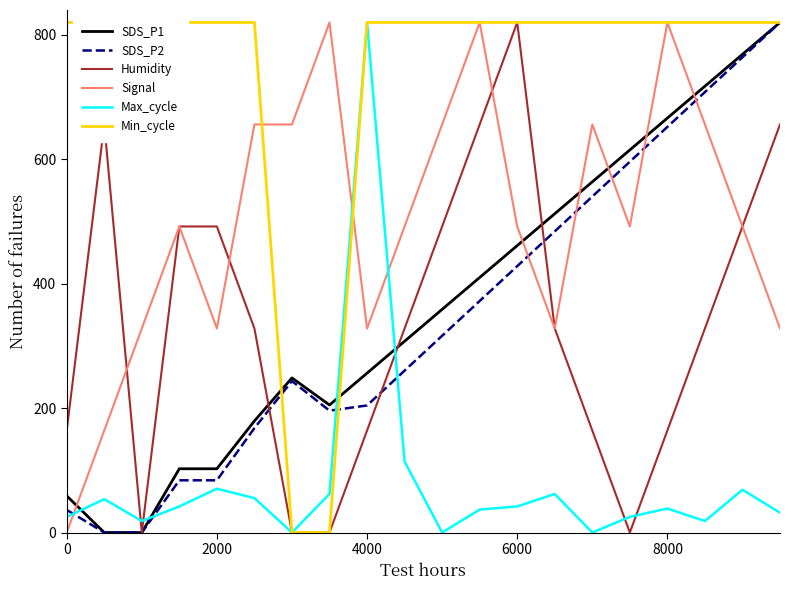

True or false: SDS_P2 and Signal intersect in this chart.

True